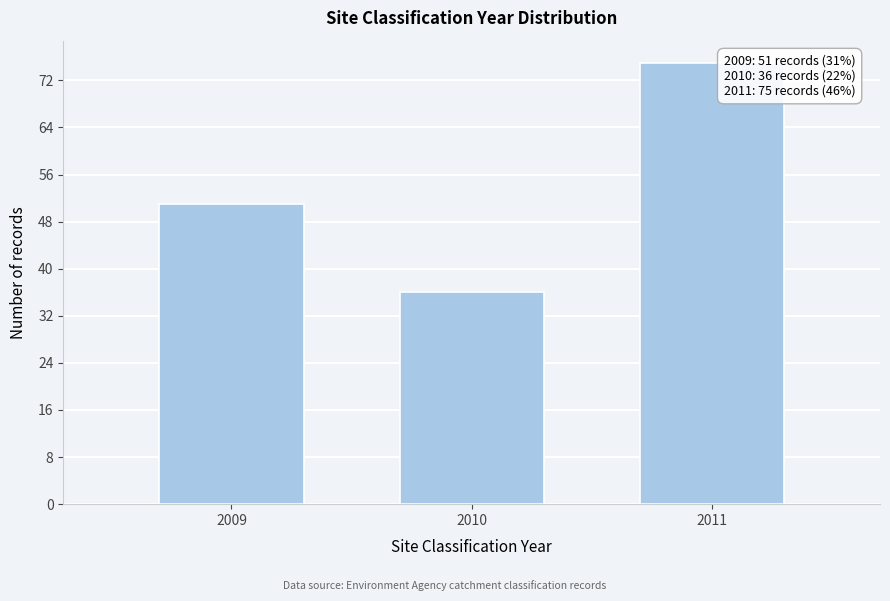

Reading right to left, extract all data points from this chart.

75	36	51